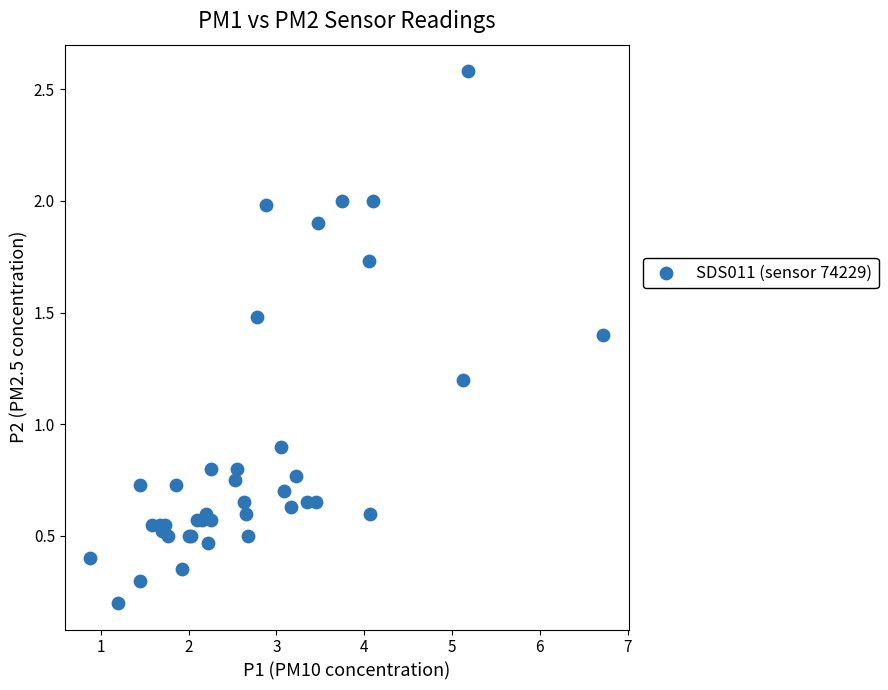

What Y value in the scatter plot is closest to 1?

0.9